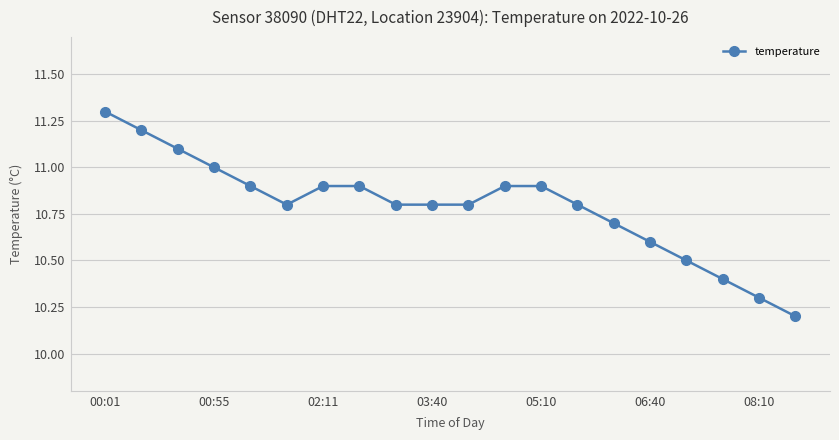

Reading left to right, extract all data points from this chart.

11.3	11.2	11.1	11.0	10.9	10.8	10.9	10.9	10.8	10.8	10.8	10.9	10.9	10.8	10.7	10.6	10.5	10.4	10.3	10.2